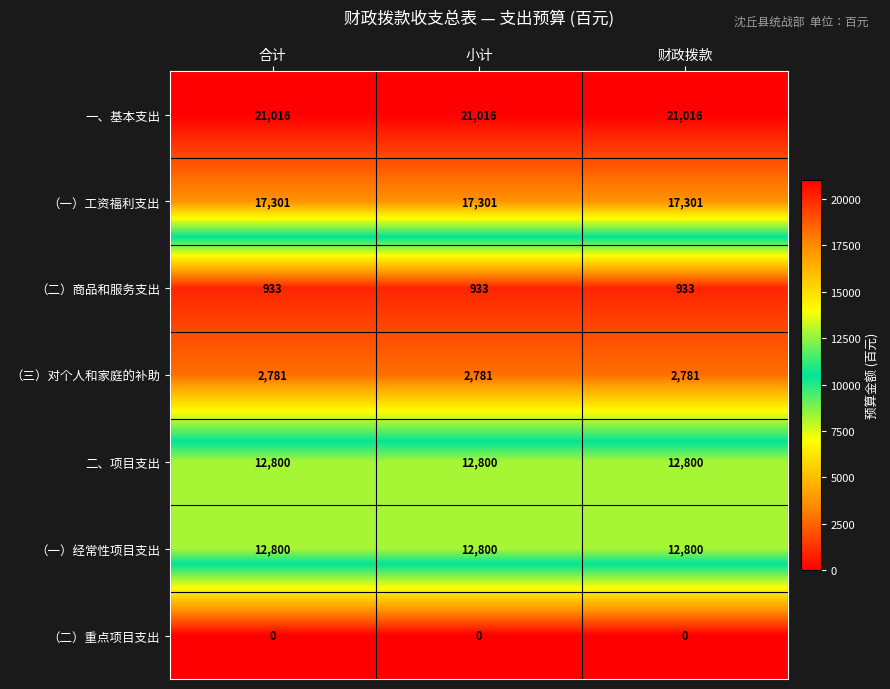

What is the total value across all series at 财政拨款?

67631